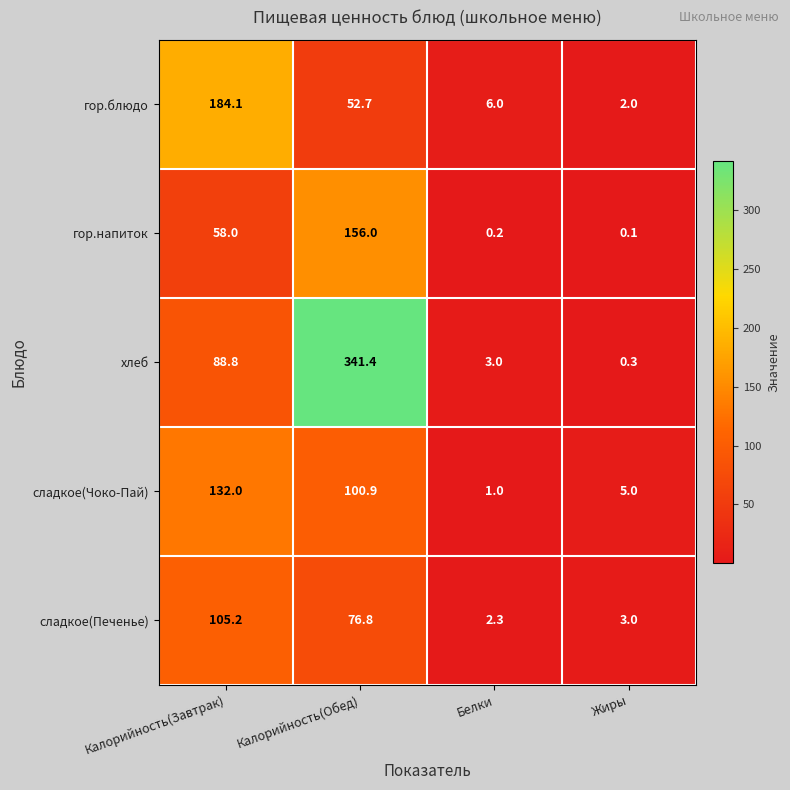

List the series in order of their peak value, highest first.

хлеб, гор.блюдо, гор.напиток, сладкое(Чоко-Пай), сладкое(Печенье)